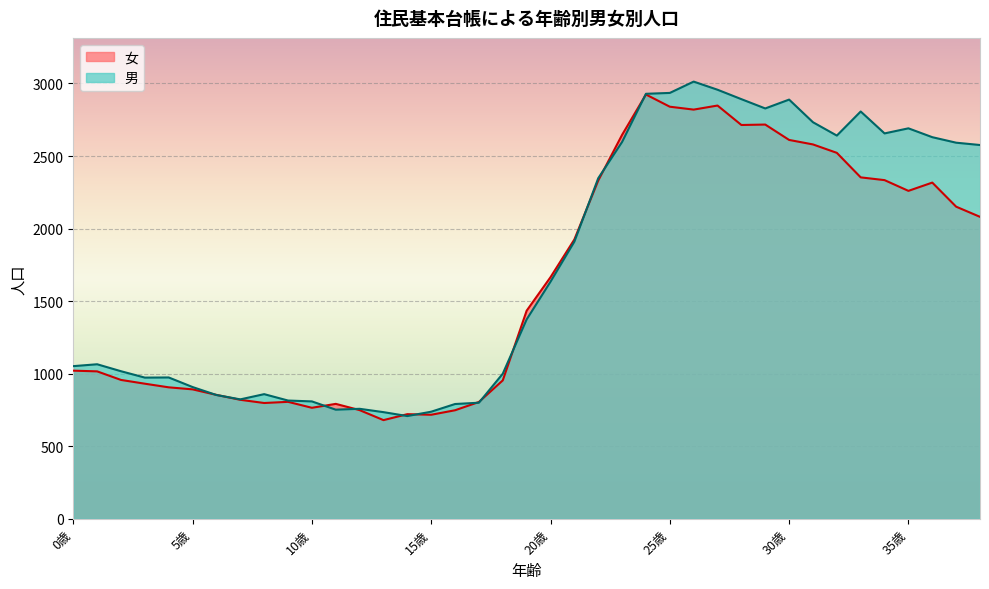

What is the difference between the maximum and second lowest values in the 男 series?

2278